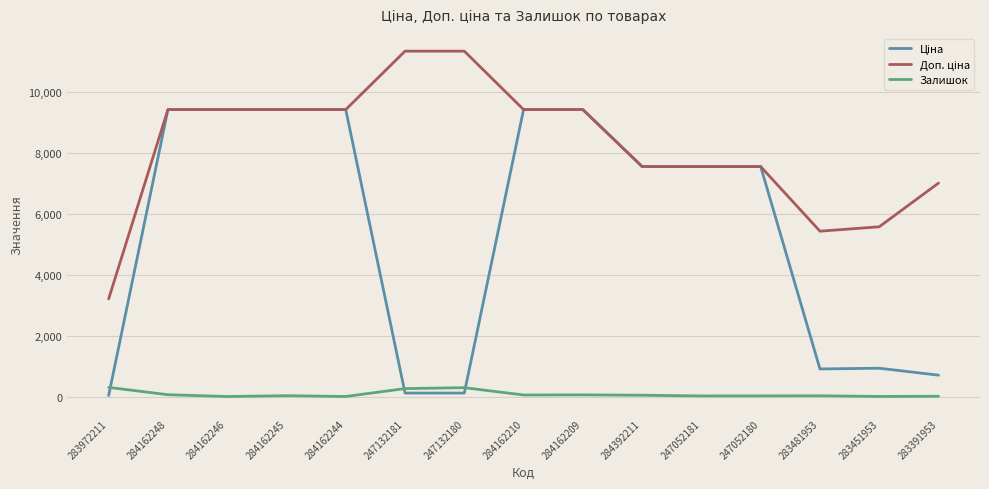

The Залишок series shows 8.0 at 283391953. True or false?

True